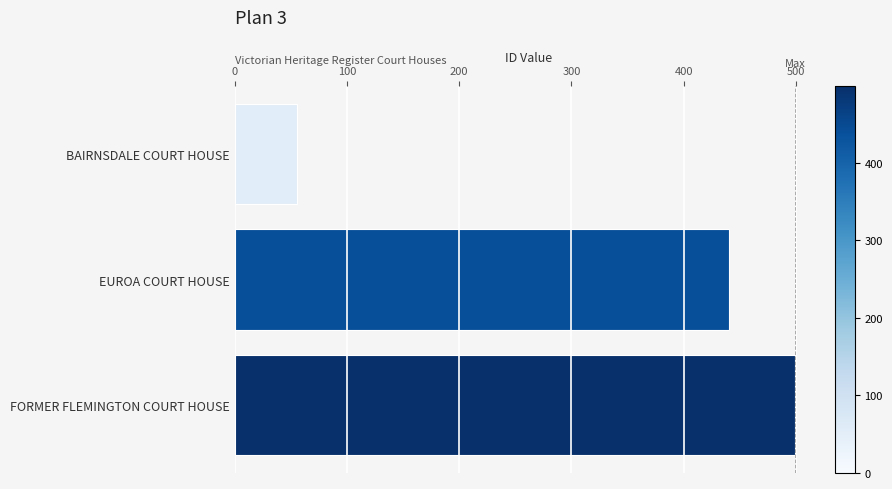

What is the difference between the second highest and minimum values?

384